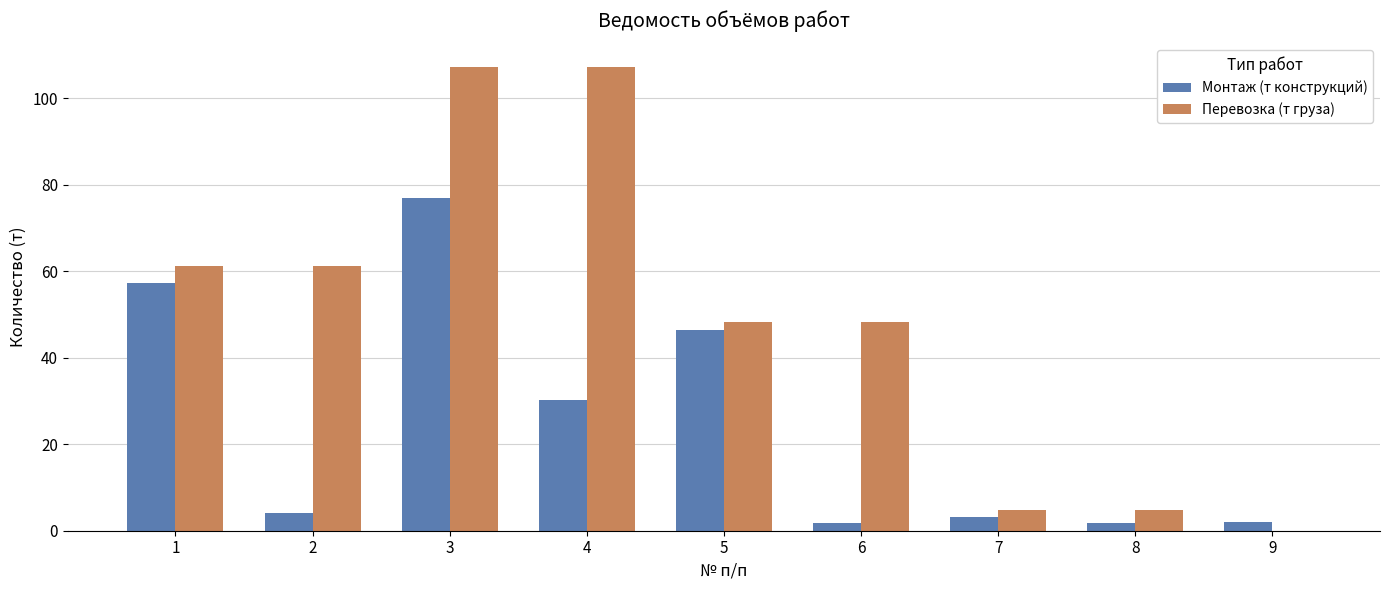

Are the bars grouped side by side (vs. stacked)?

Yes